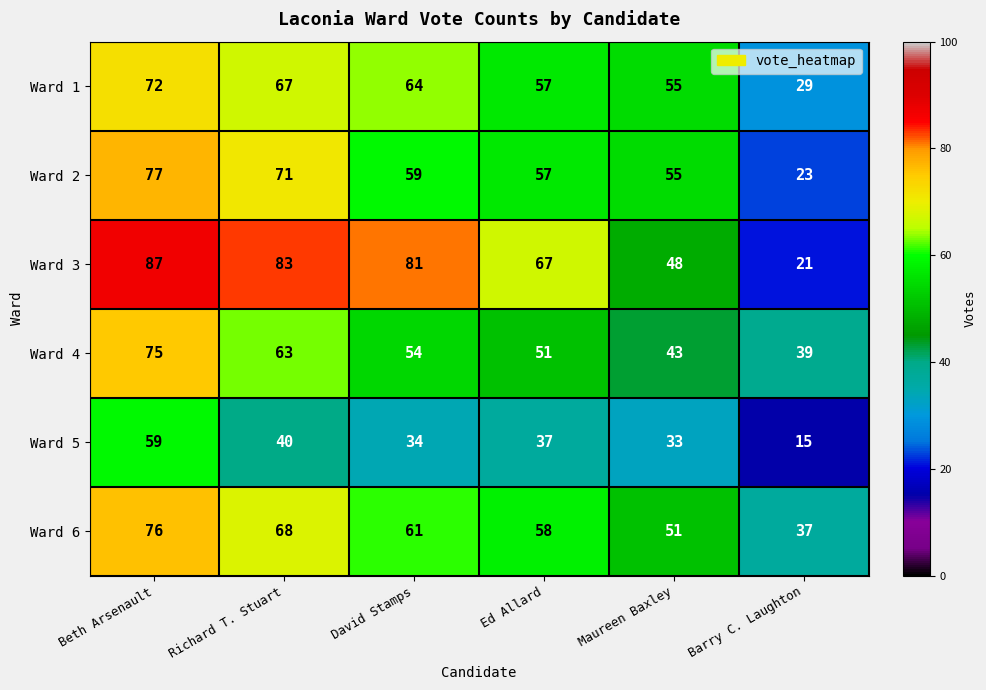

Count the number of categories in the chart.

6